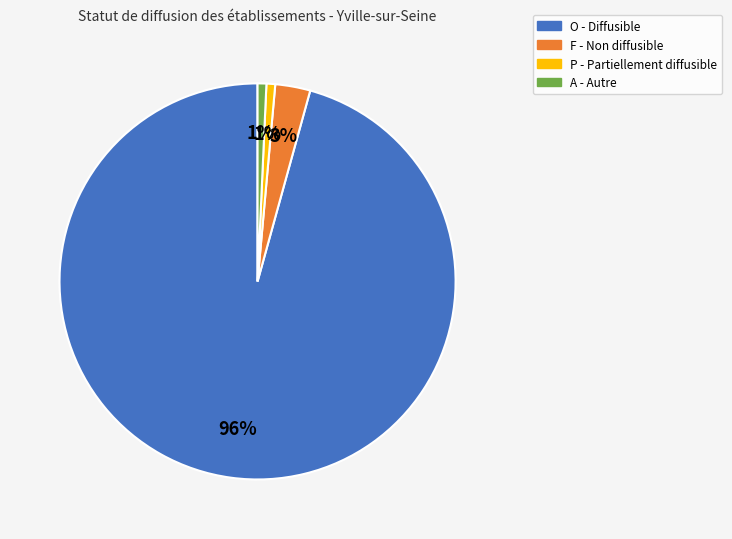

How many slices are in this pie chart?

4